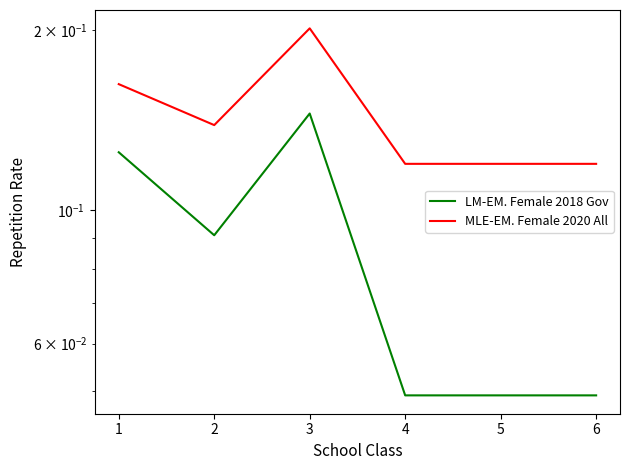

Does the chart have visible grid lines?

No